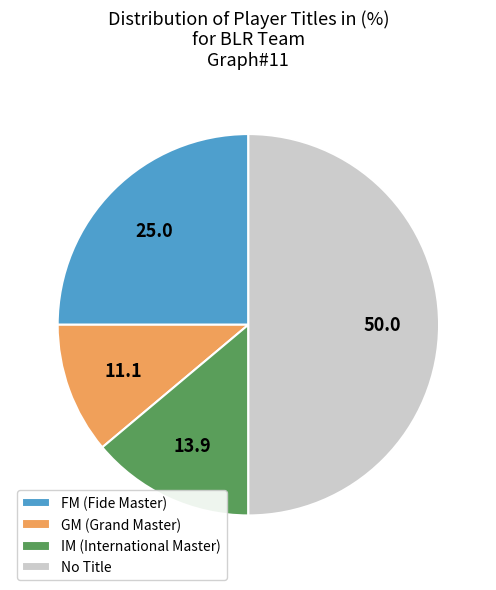

Does FM (Fide Master) account for over 50% of the chart?

No